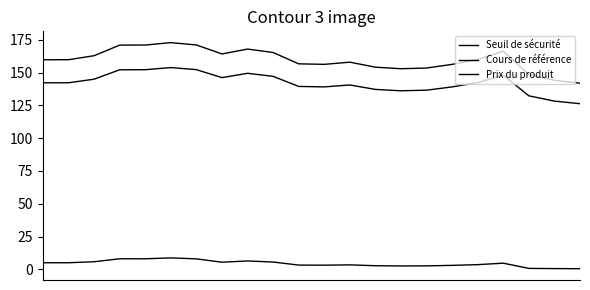

What is the difference between the maximum and minimum values in the Cours de référence series?

30.9